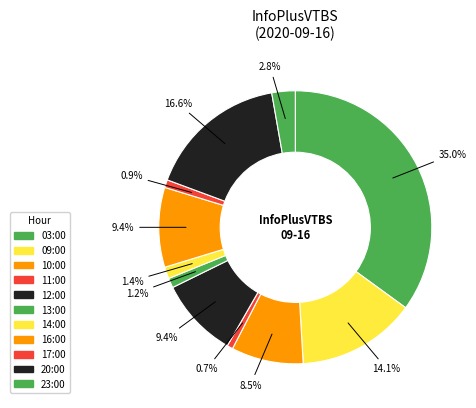

What percentage is NOT represented by 11:00?

99.3%